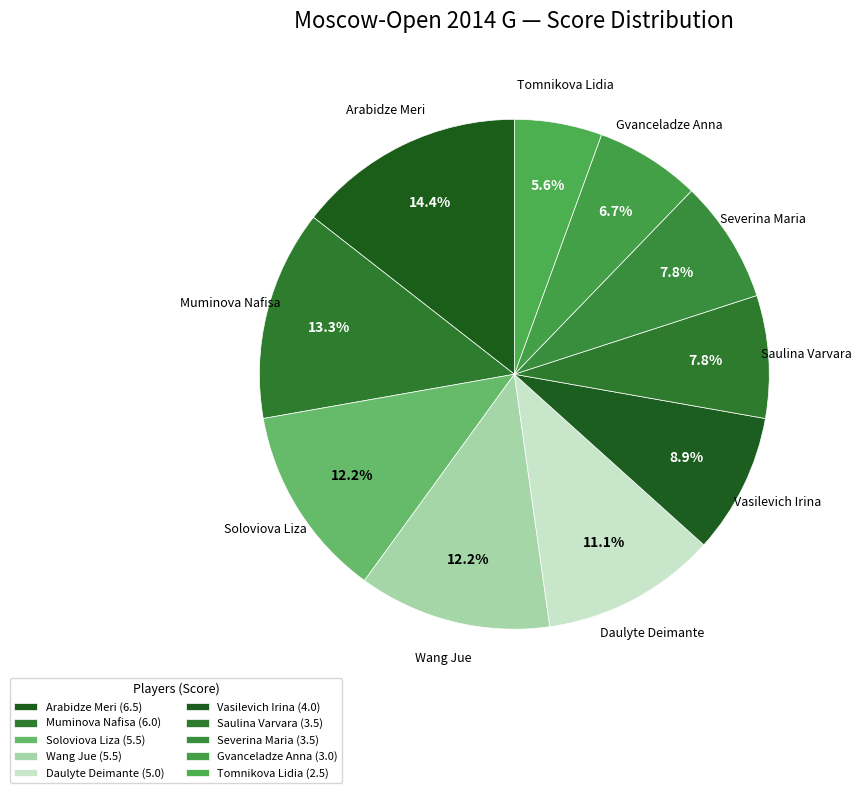

To the nearest percent, what portion does Gvanceladze Anna represent?

7%